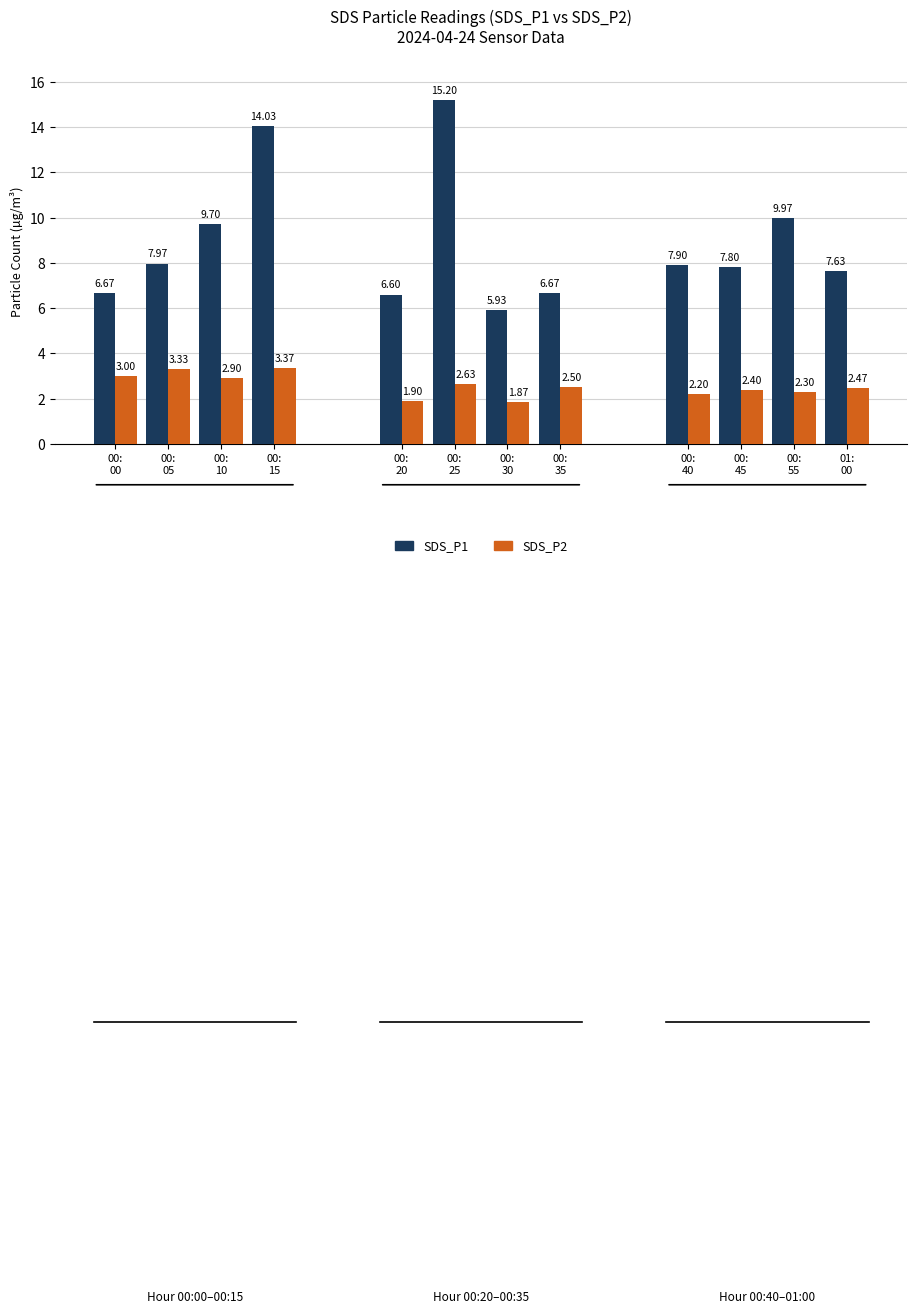

What is the label of the 2nd bar from the right?

00:55